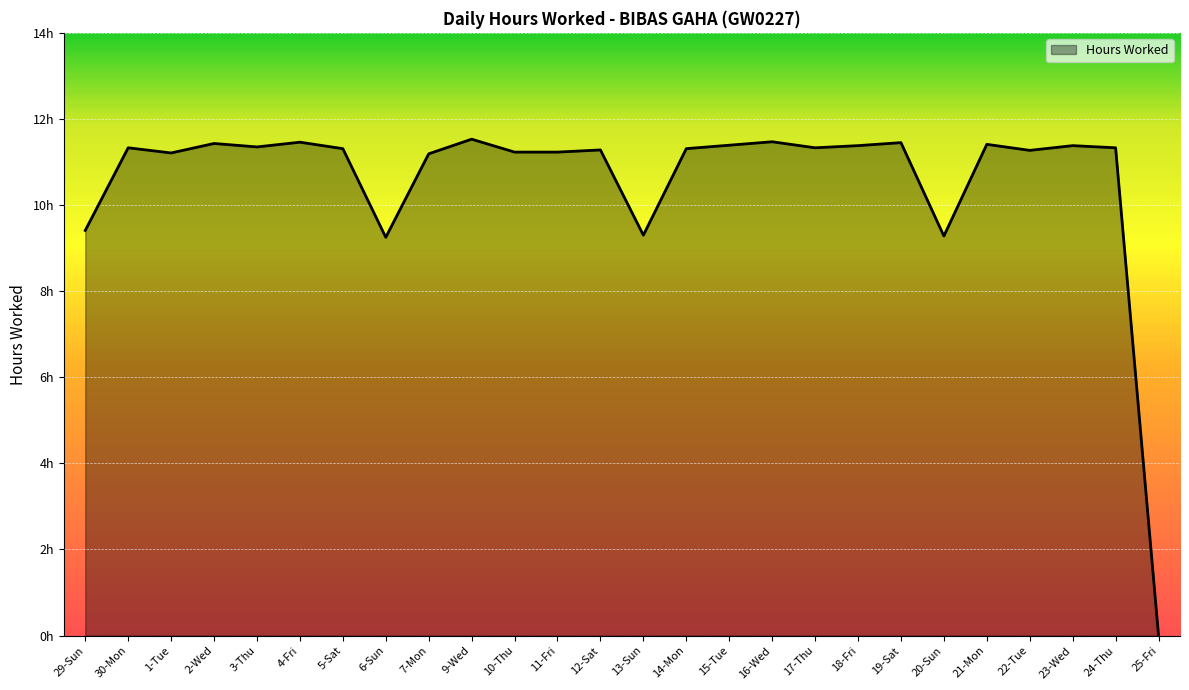

Does the chart have visible grid lines?

Yes